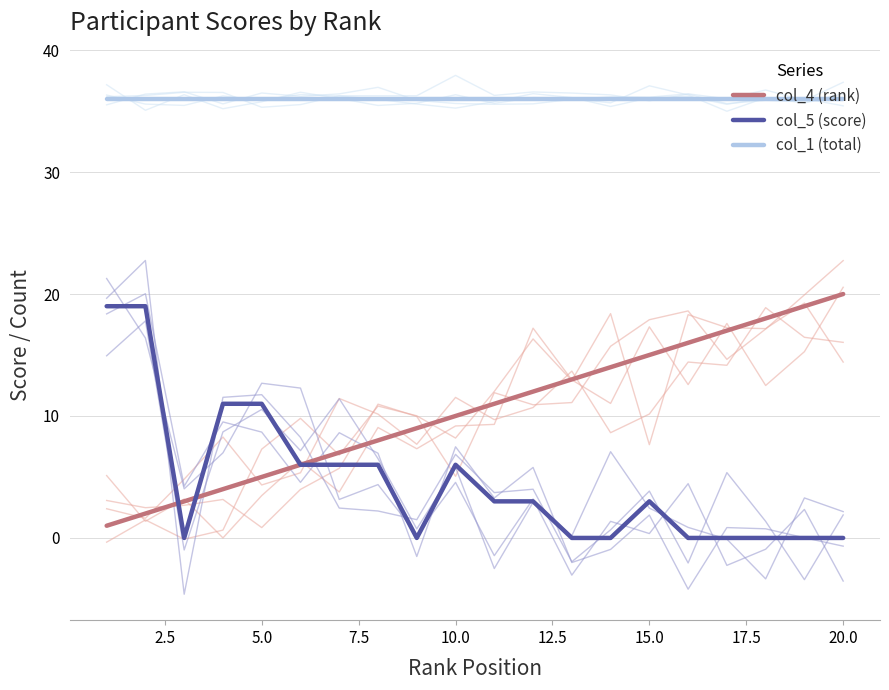

At how many categories does at least one series exceed 9?

20